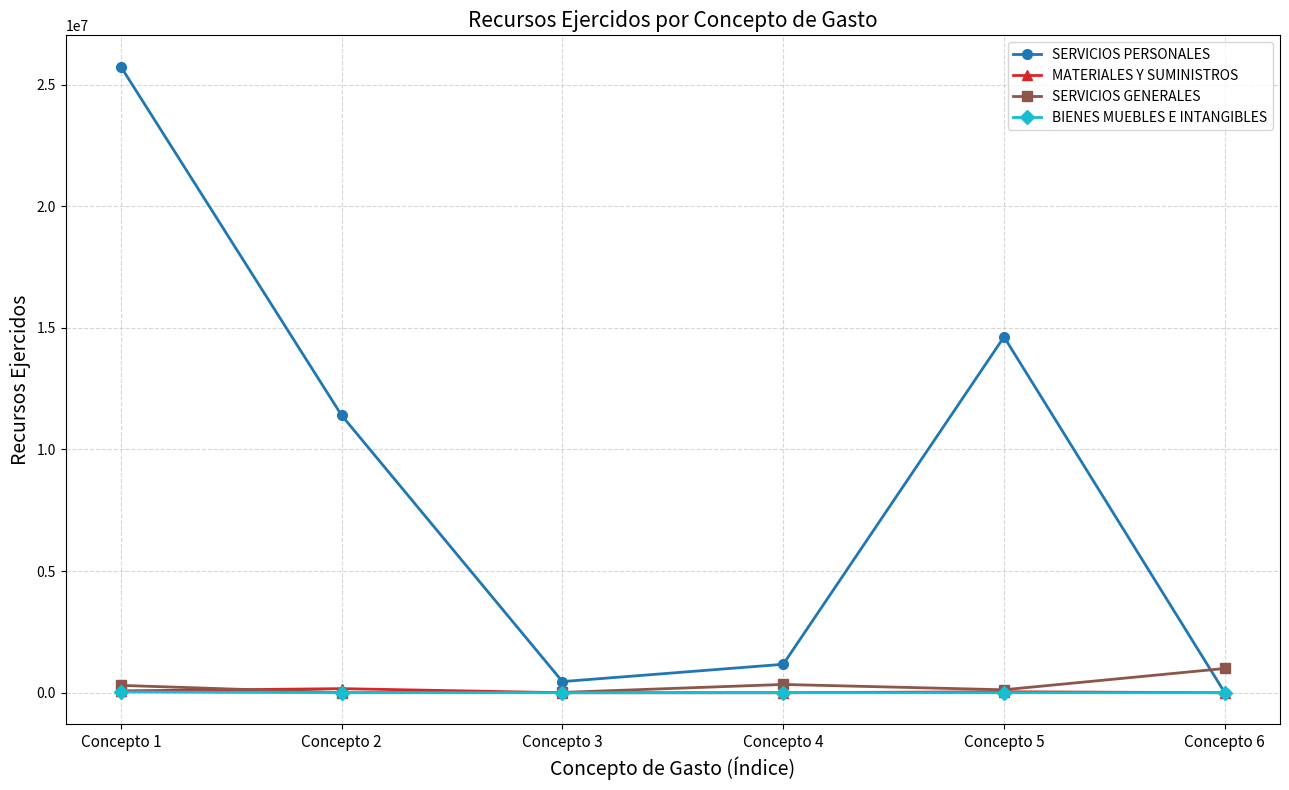

How many categories are shown in the chart?

6